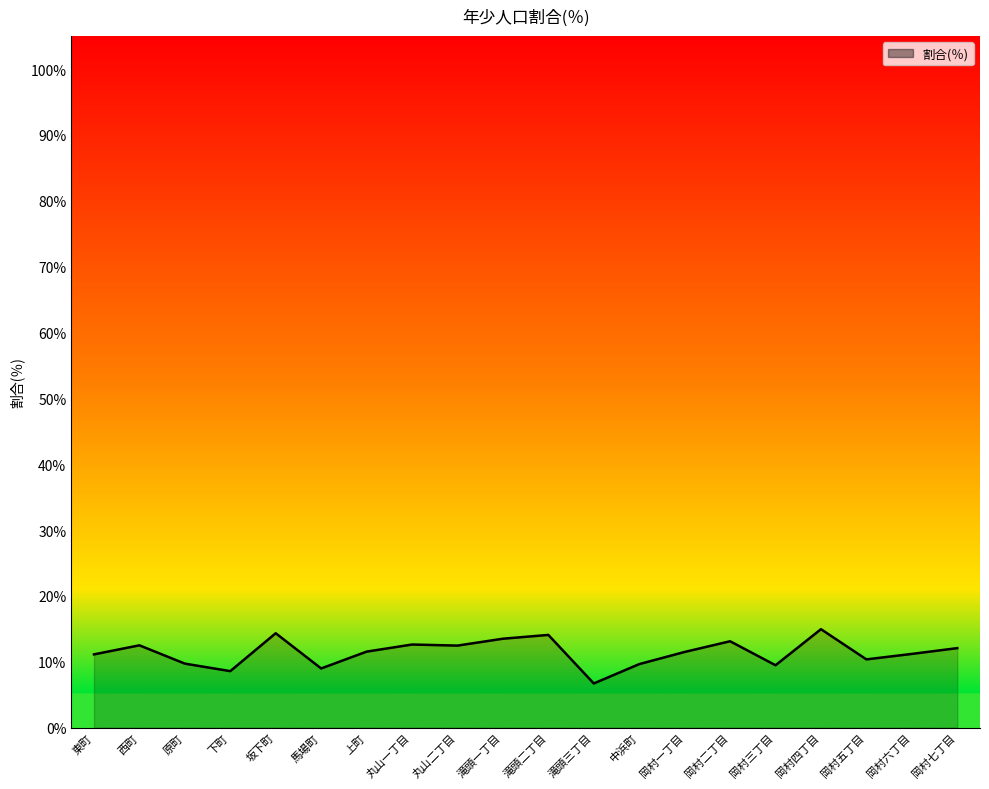

At which category does the data reach its first local valley?

下町